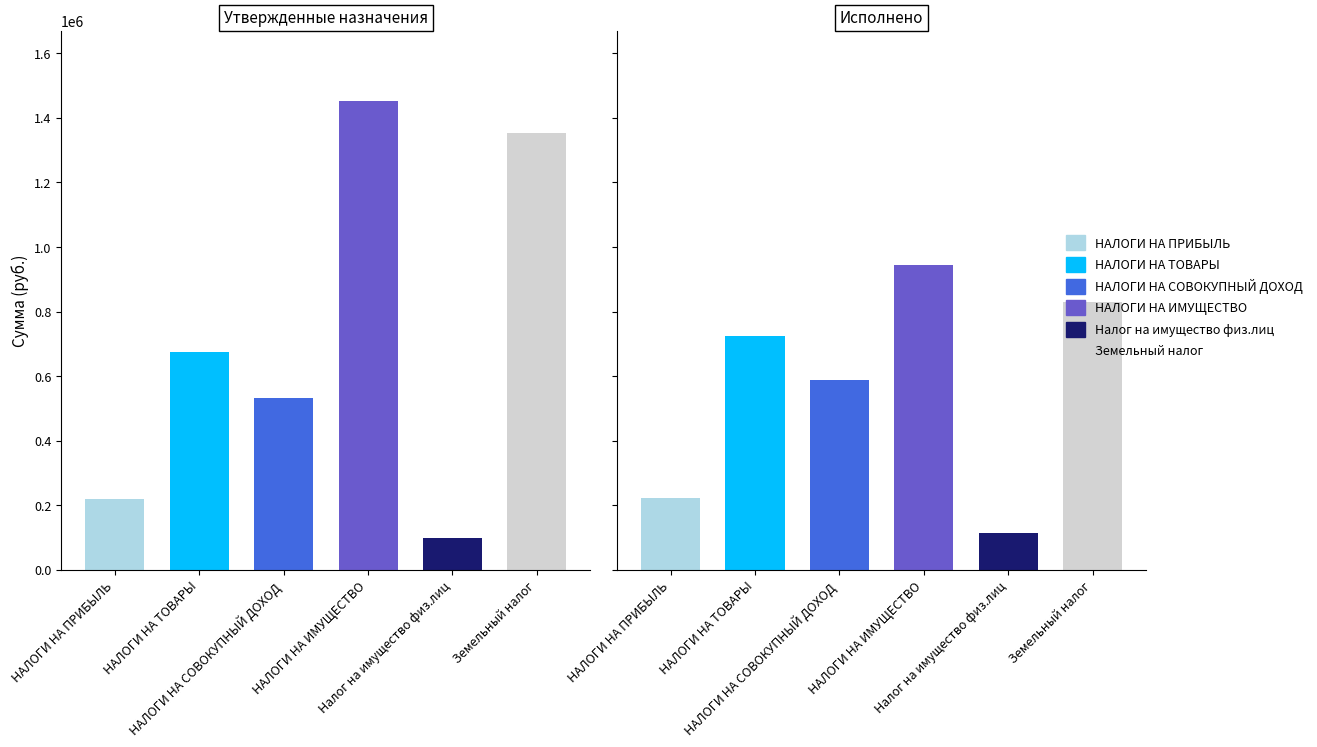

The Утвержденные назначения series shows 1353000.0 at 5. True or false?

True